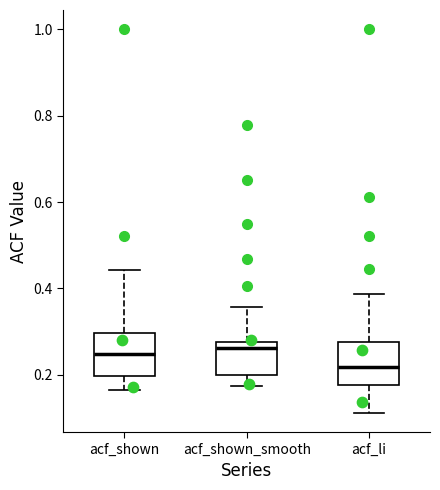

Reading left to right, transcribe this box plot: for each box, give where its median line is, the range the box spans, and where its two whiskers end, as read against the y-axis. The values are not printed on the chart, so give them approximately, as read against the axis.

acf_shown: median 0.24, box 0.20 to 0.30, whiskers 0.16 to 0.44
acf_shown_smooth: median 0.26, box 0.20 to 0.28, whiskers 0.18 to 0.36
acf_li: median 0.22, box 0.18 to 0.28, whiskers 0.12 to 0.38